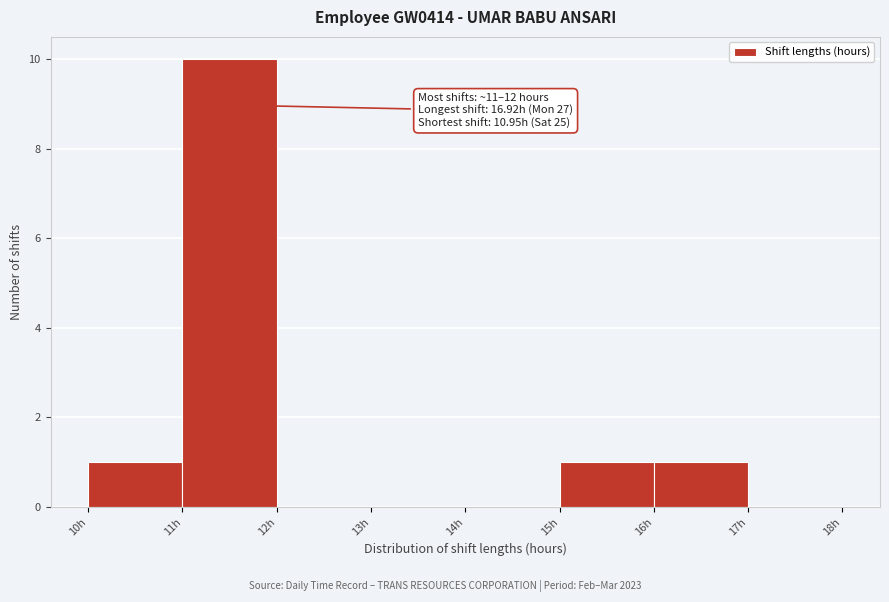

Over which range of the x-axis is the bar tallest?

11 to 12